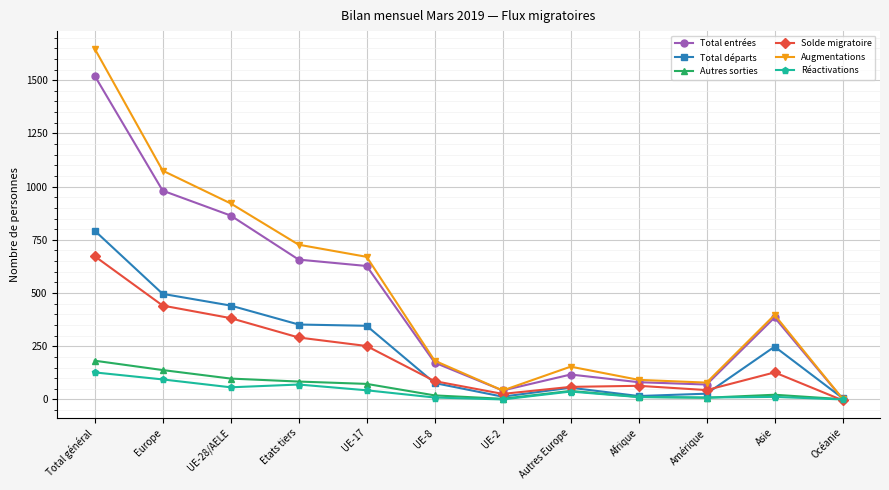

What is the greatest value displayed?

1648